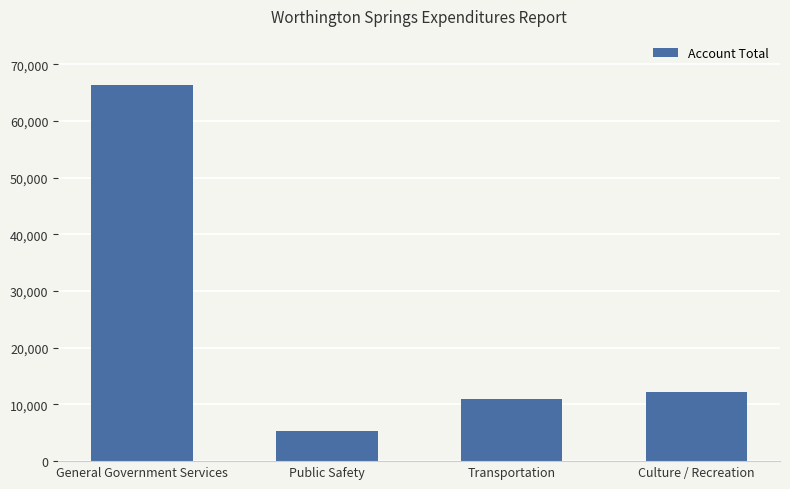

What is the minimum value shown in the chart?

5238